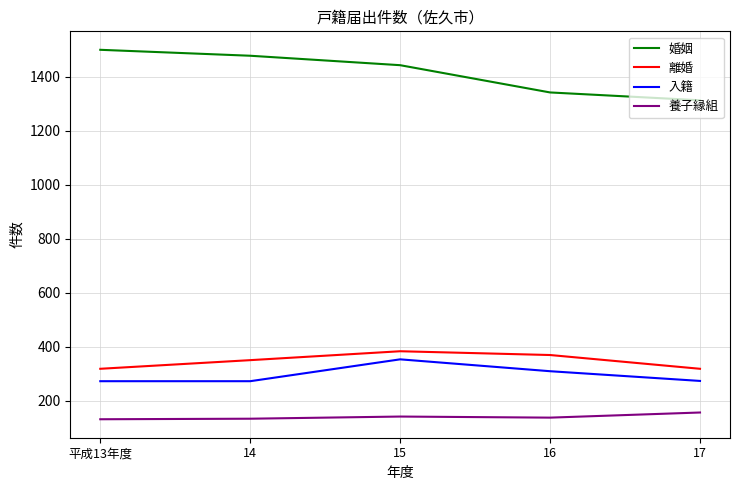

What is the total value across all series at 16?

2157